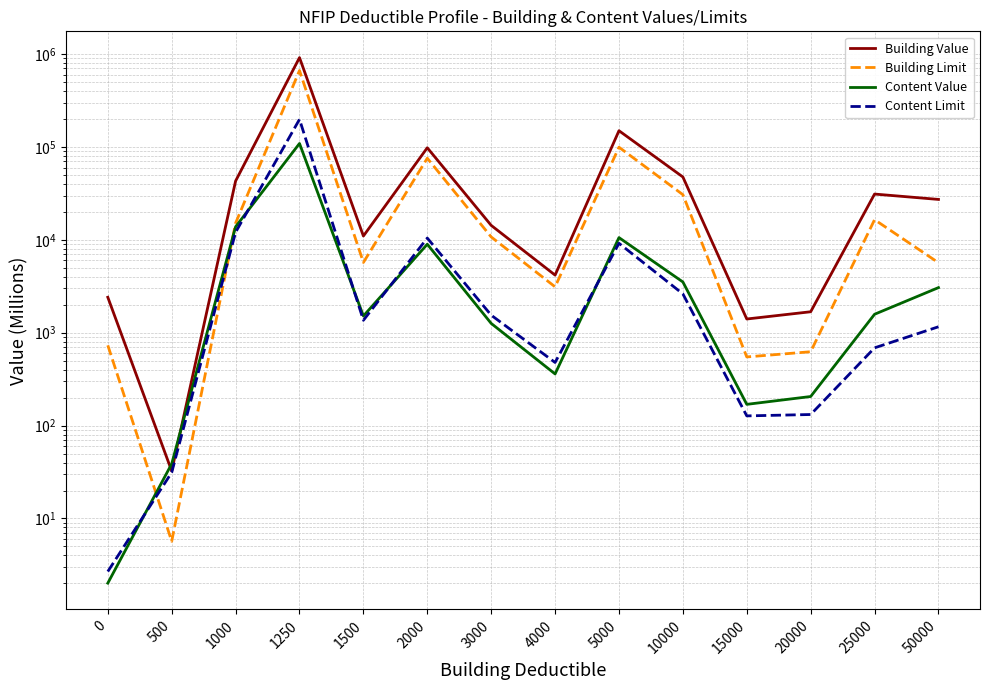

How many interior local peaks does the Building Value series have?

4